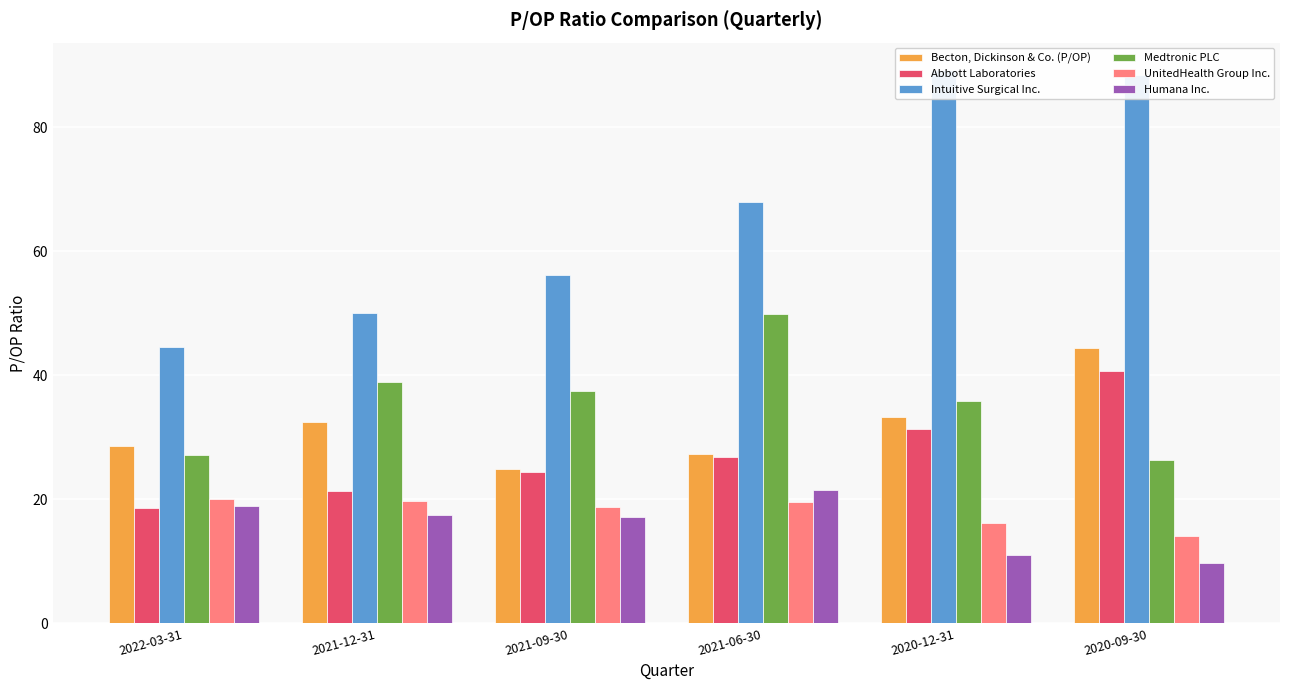

Between 2021-06-30 and 2021-09-30, which is larger?

2021-06-30